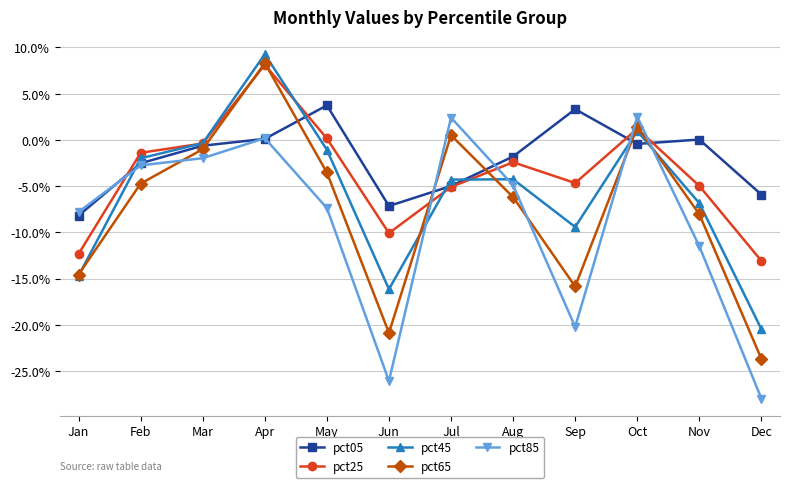

What is the smallest value displayed?

-0.3